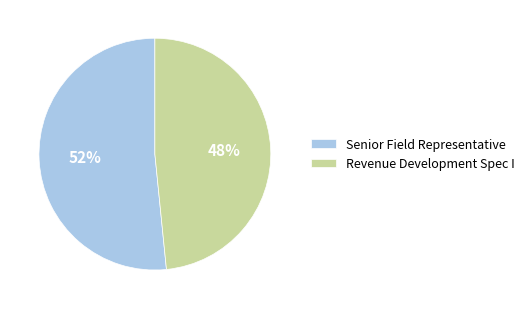

What is the smallest slice in the pie chart?

Revenue Development Spec I